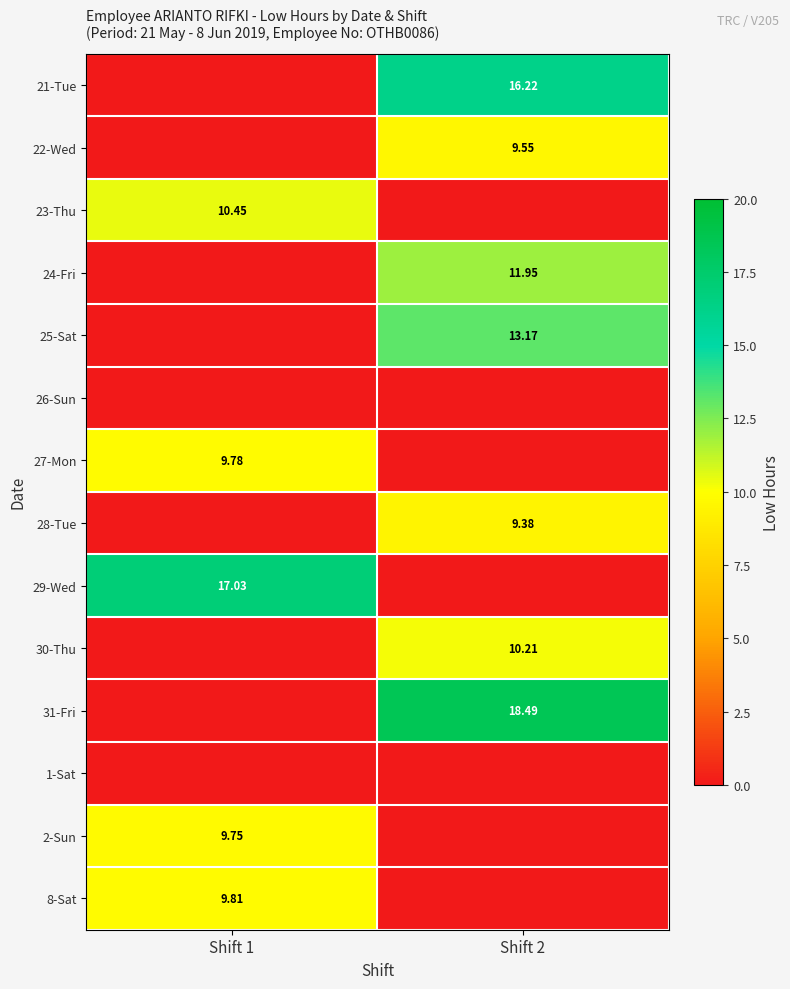

How many values in 8-Sat are above zero?

1